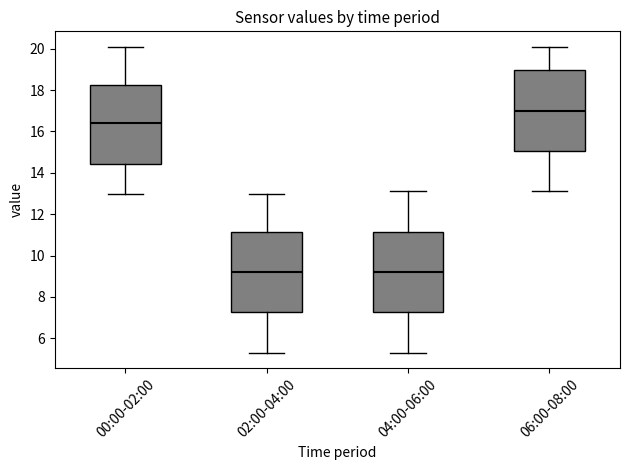

Which box has the highest median line?

06:00-08:00